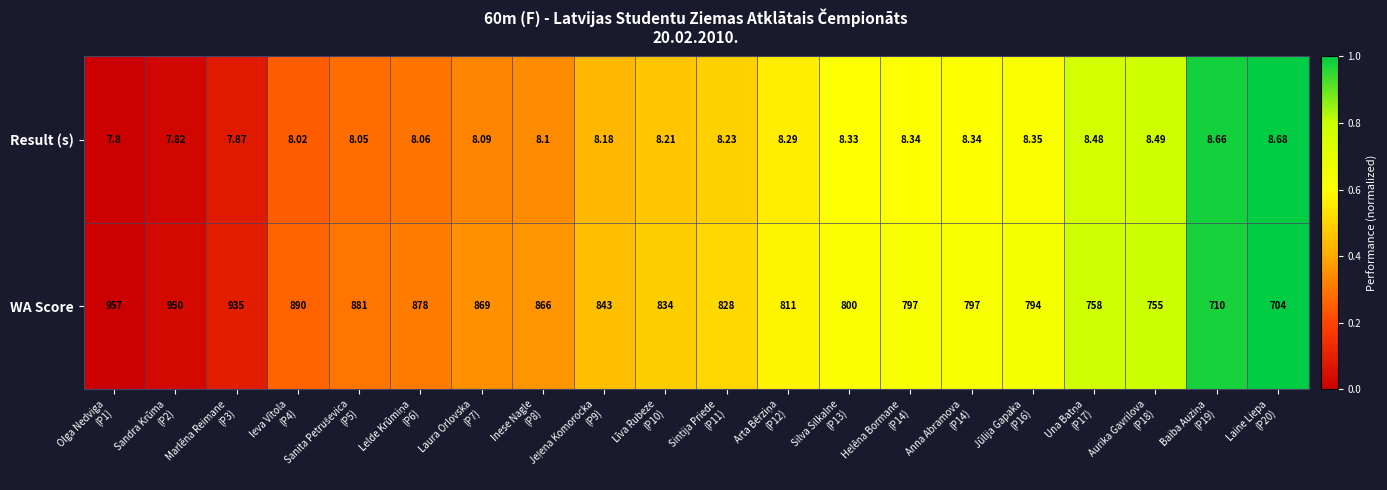

Rank the series by their maximum value, from highest to lowest.

WA Score, Result (s)